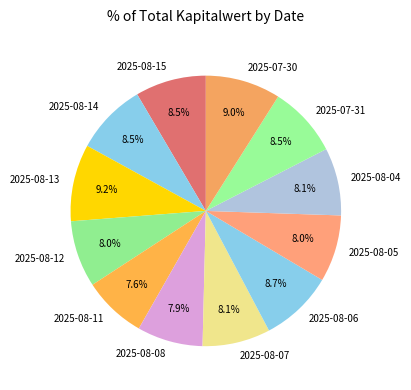

Is there any slice that represents more than half of the pie?

No